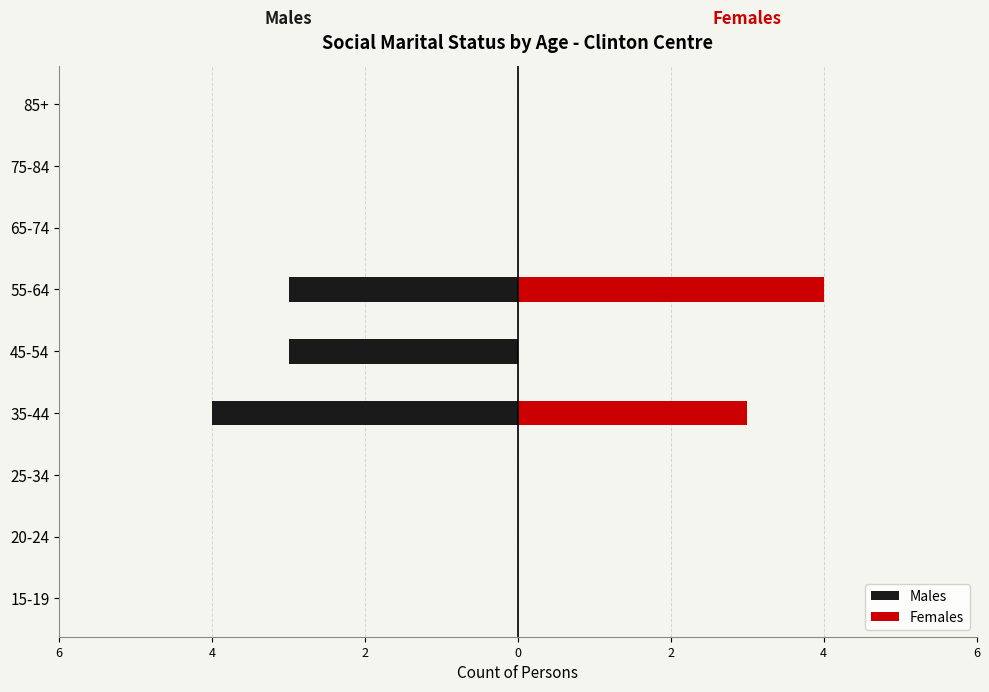

What is the difference between the maximum and minimum values in the Males series?

4